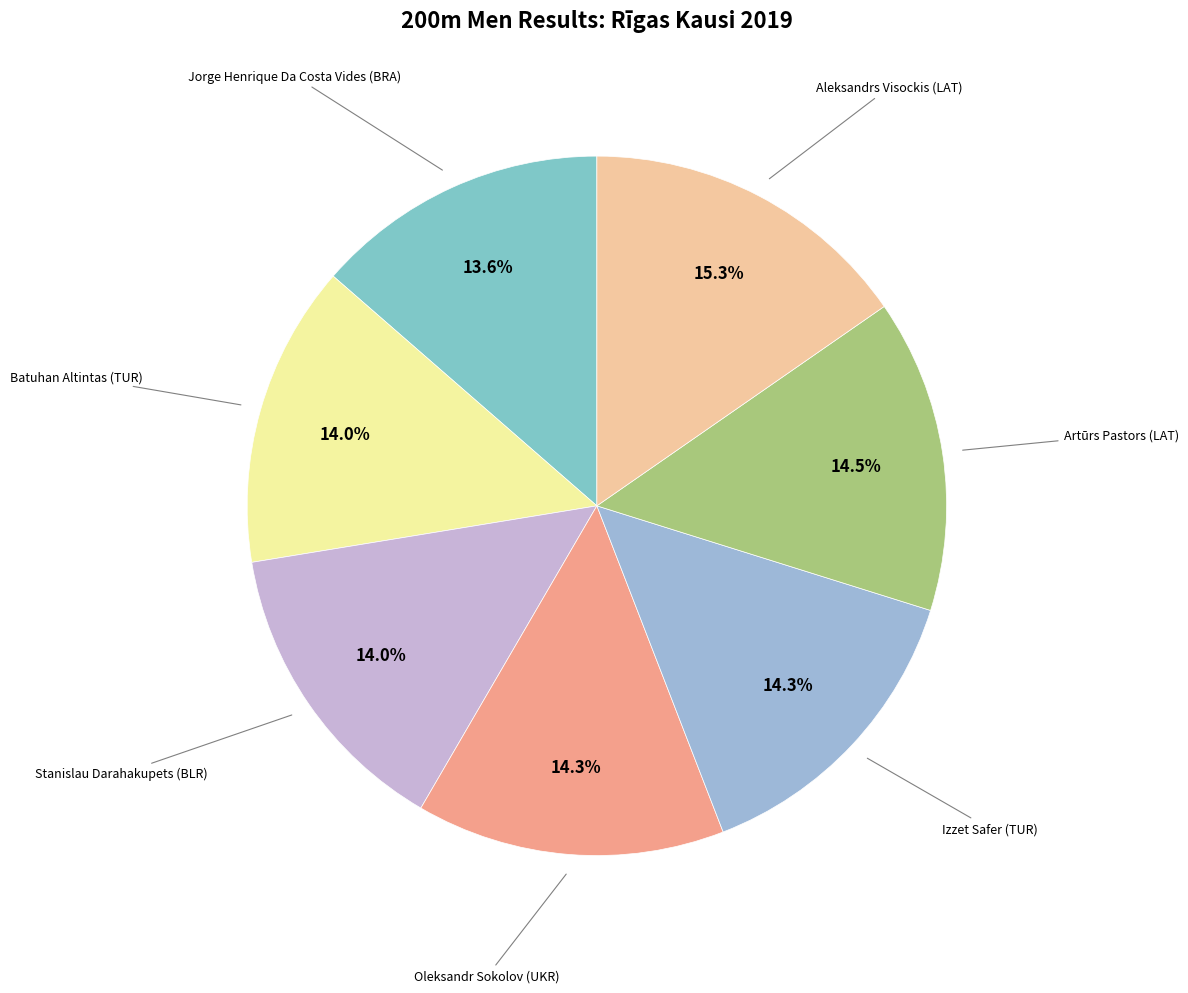

How many segments does this pie chart have?

7